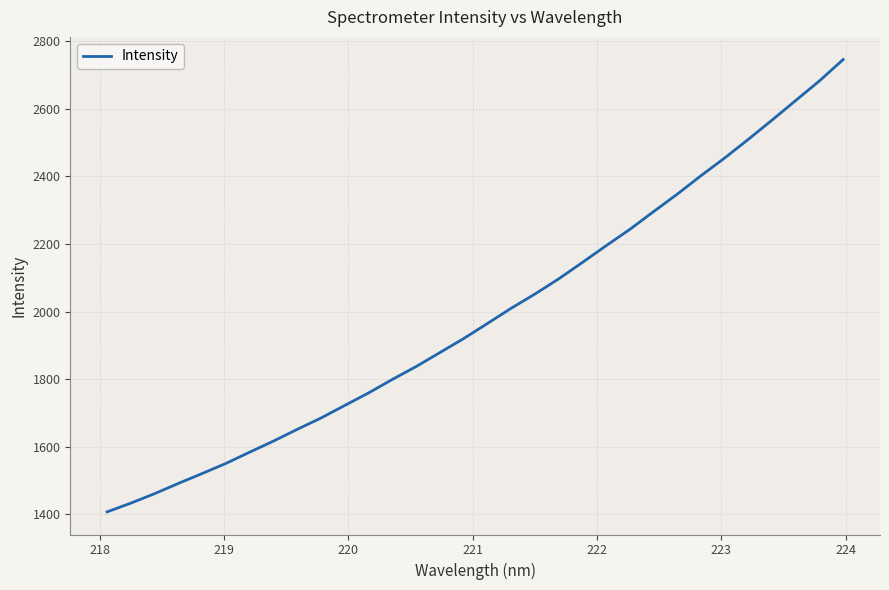

What is the greatest value displayed?

2745.2